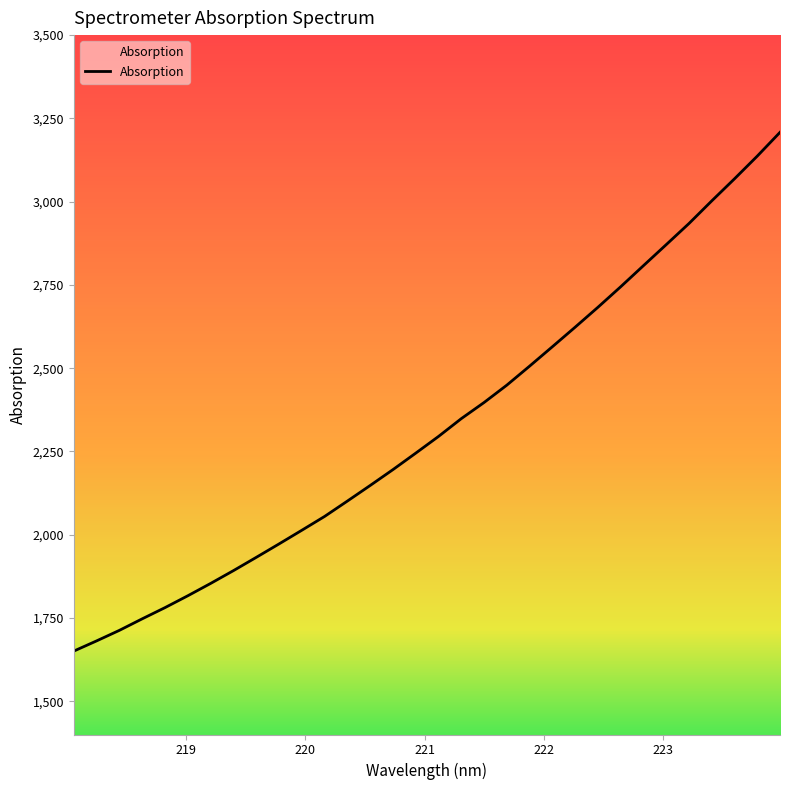

What is the difference between the maximum and minimum values?

1557.7